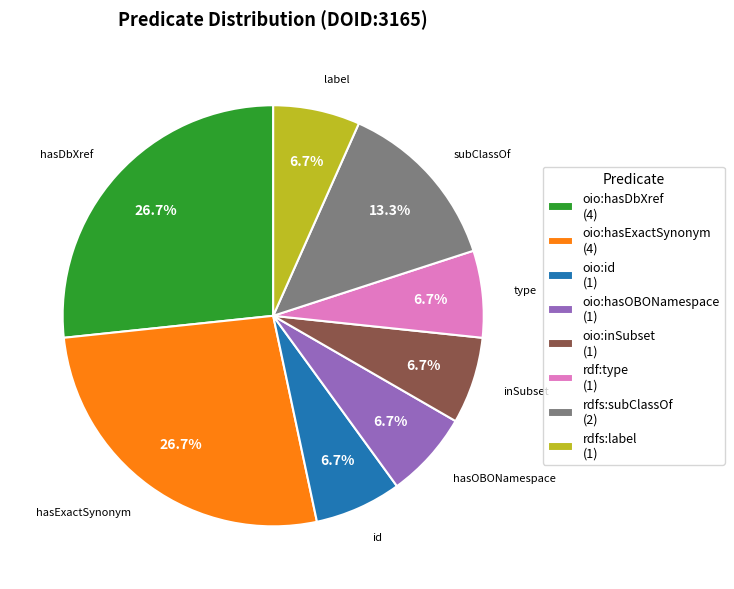

The rdf:type slice represents 14% of the pie. True or false?

False